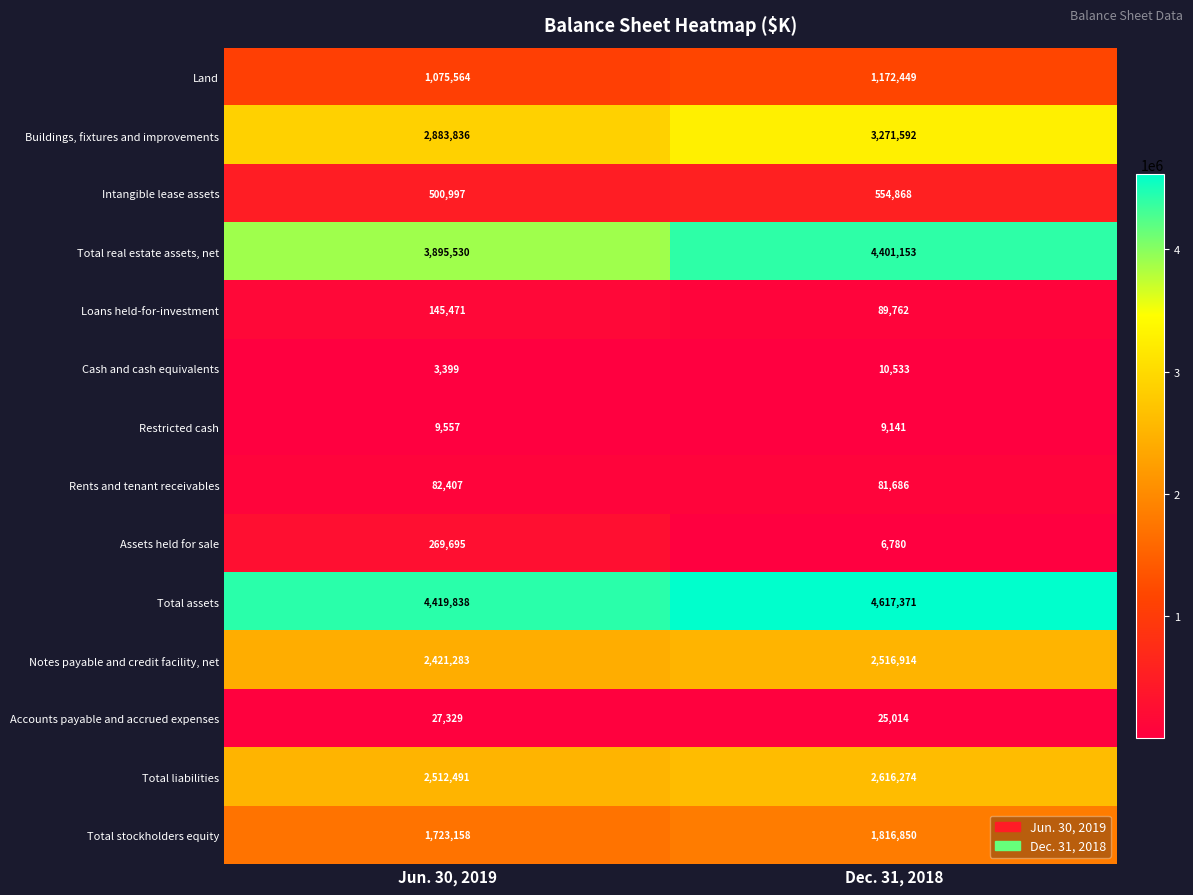

Between Jun. 30, 2019 and Dec. 31, 2018, which series saw the biggest shift?

Total real estate assets, net